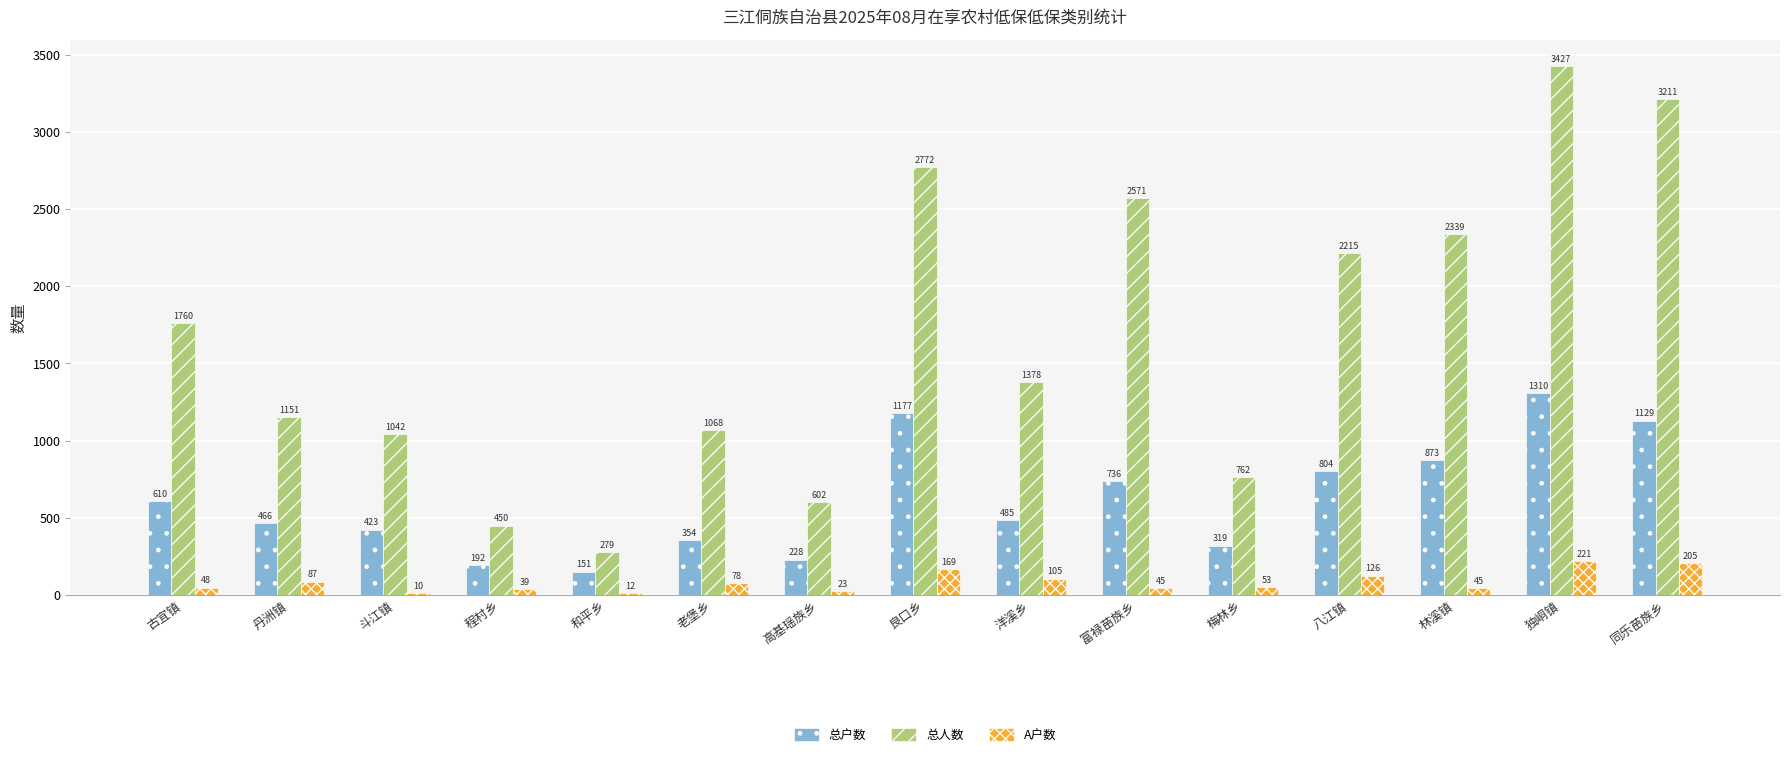

Are the bars horizontal?

No